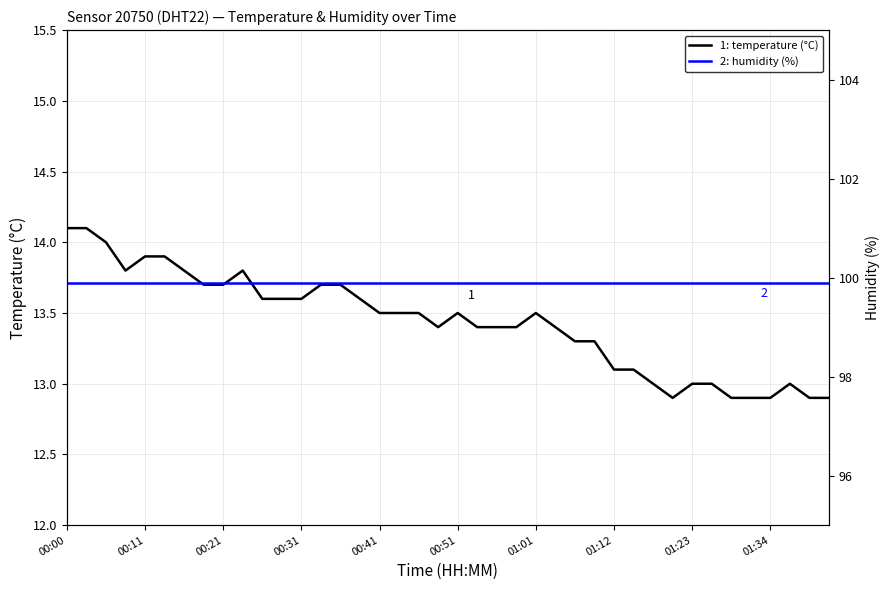

True or false: 2: humidity (%) has a value of 99.9 at 14.

True